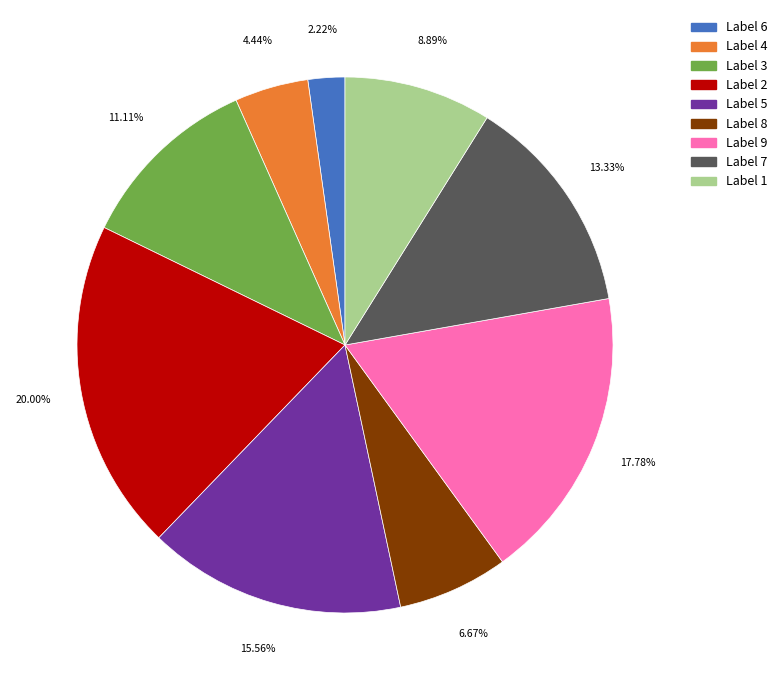

Is there any slice that represents more than half of the pie?

No